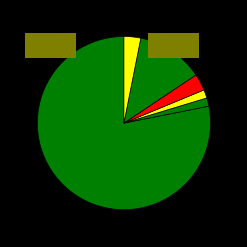

Rank the categories by value from highest to lowest.

144306, 144312, 147024, 141628, 141322, 141324